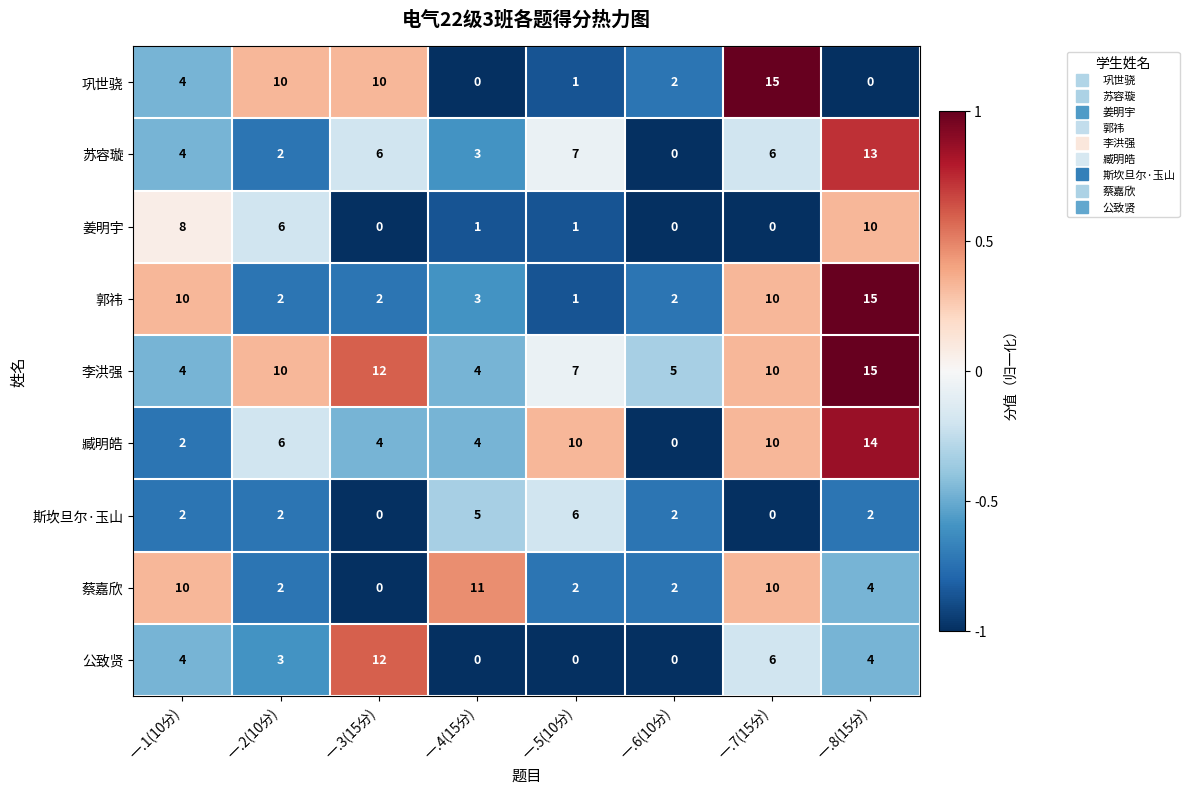

The 苏容璇 series shows 9 at 一.7(15分). True or false?

False